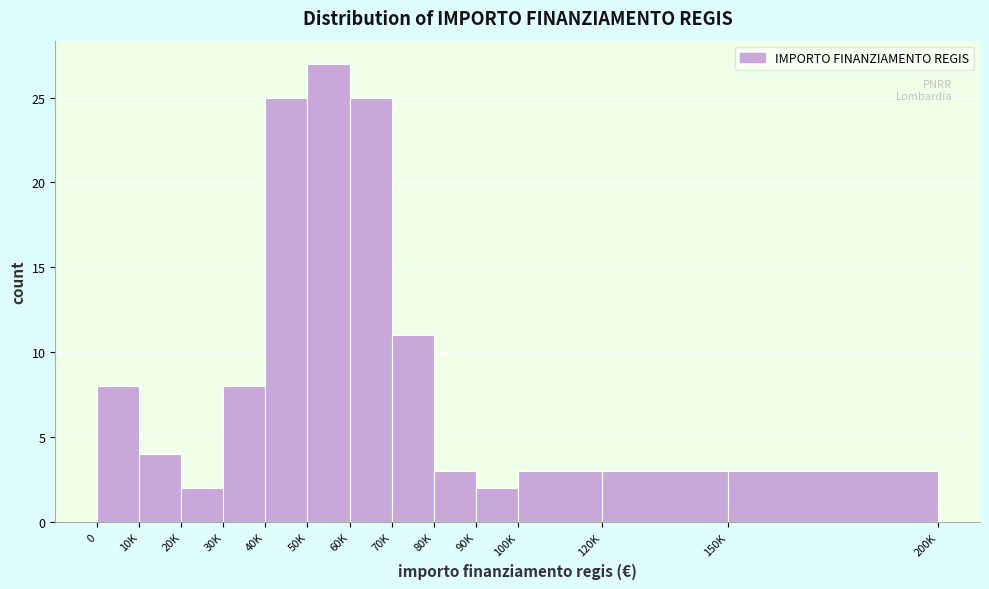

Reading left to right, transcribe all the data shown in this chart.

0=8	10K=4	20K=2	30K=8	40K=25	50K=27	60K=25	70K=11	80K=3	90K=2	100K=3	120K=3	150K=3